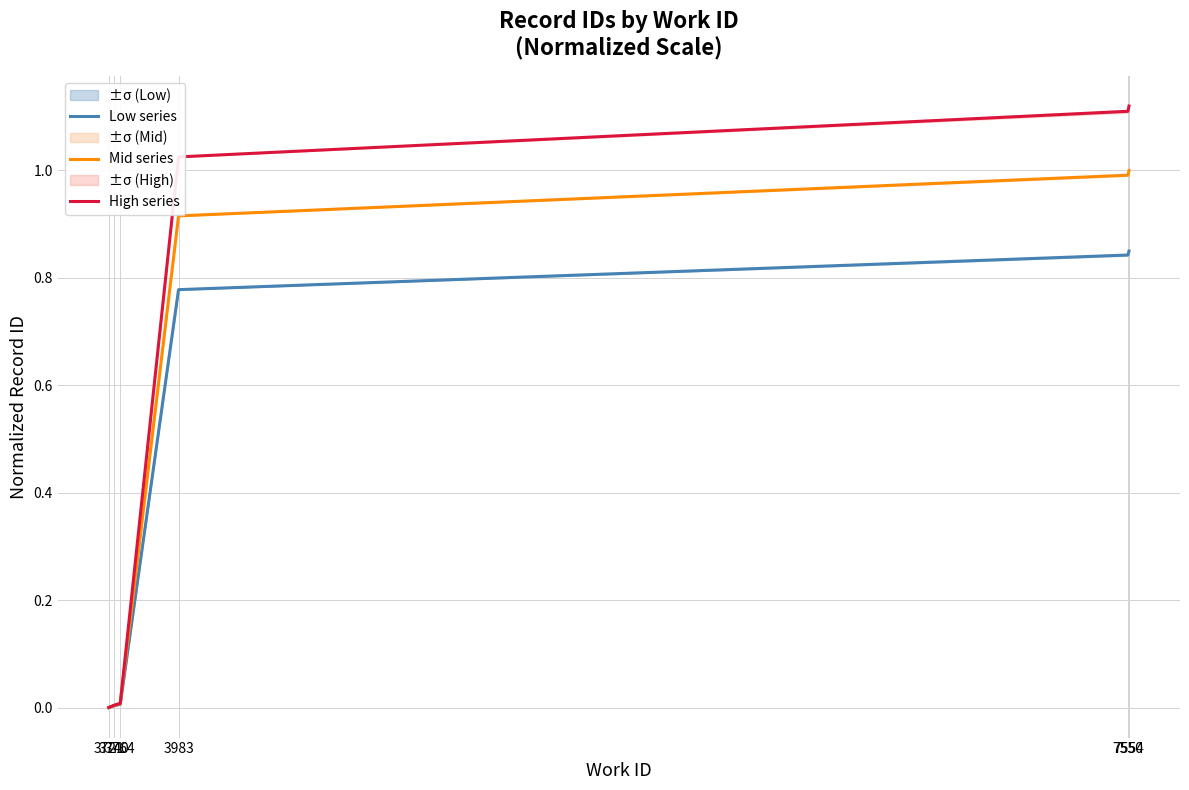

What is the value of the Mid series point at the 6th from the left?

1.0